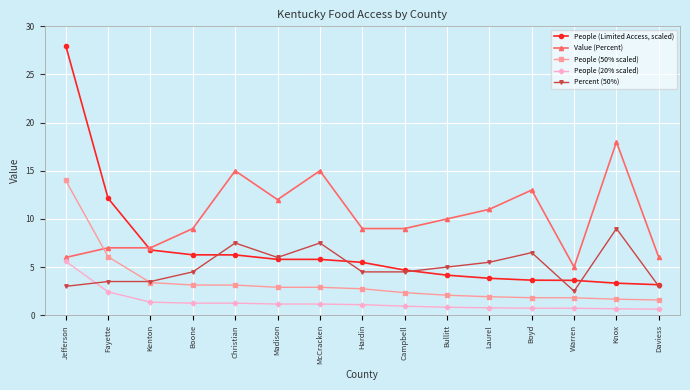

True or false: Percent (50%) has more than 2 points higher than both neighbors.

True